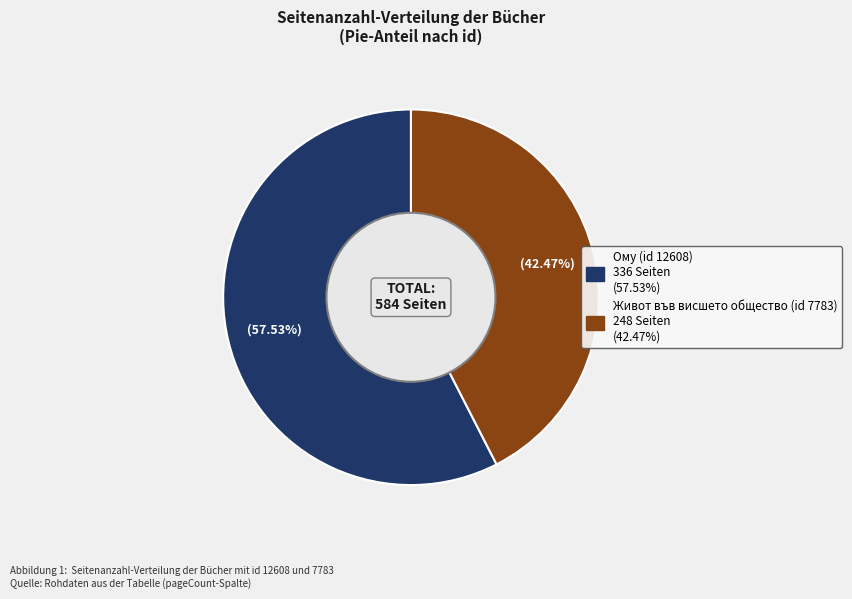

Is there any slice that represents more than half of the pie?

Yes